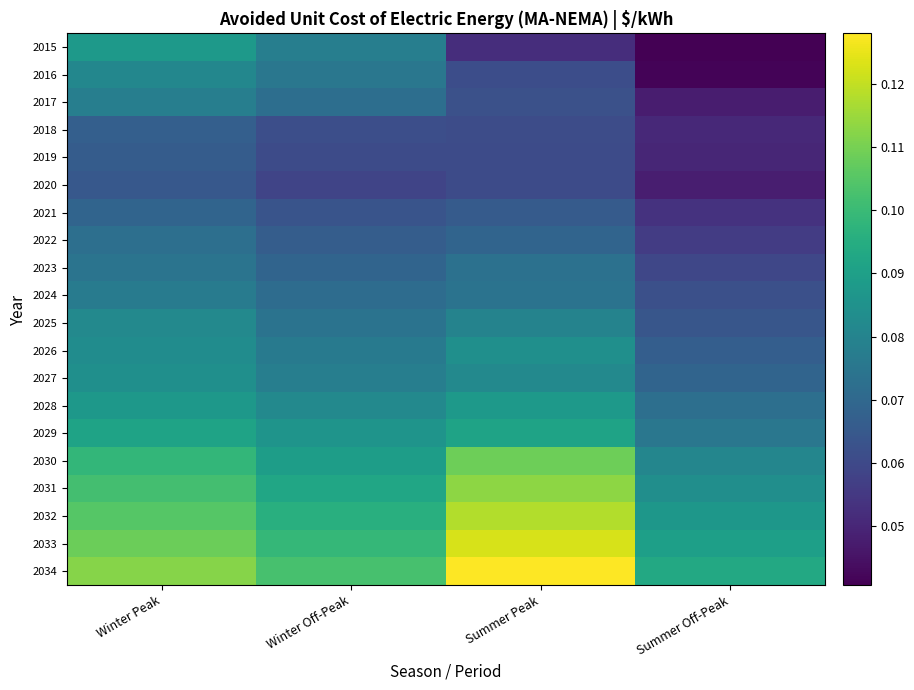

What is the total value across all series at Winter Off-Peak?

1.6